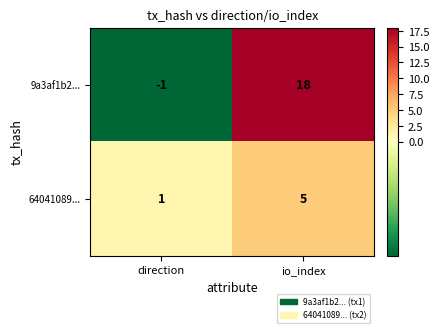

At which category is the sum across all series the highest?

io_index